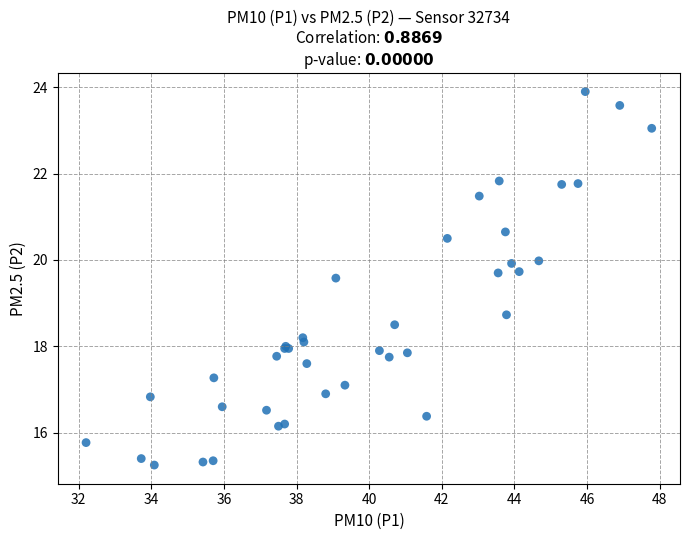

What Y value in the scatter plot is closest to 19?

18.7